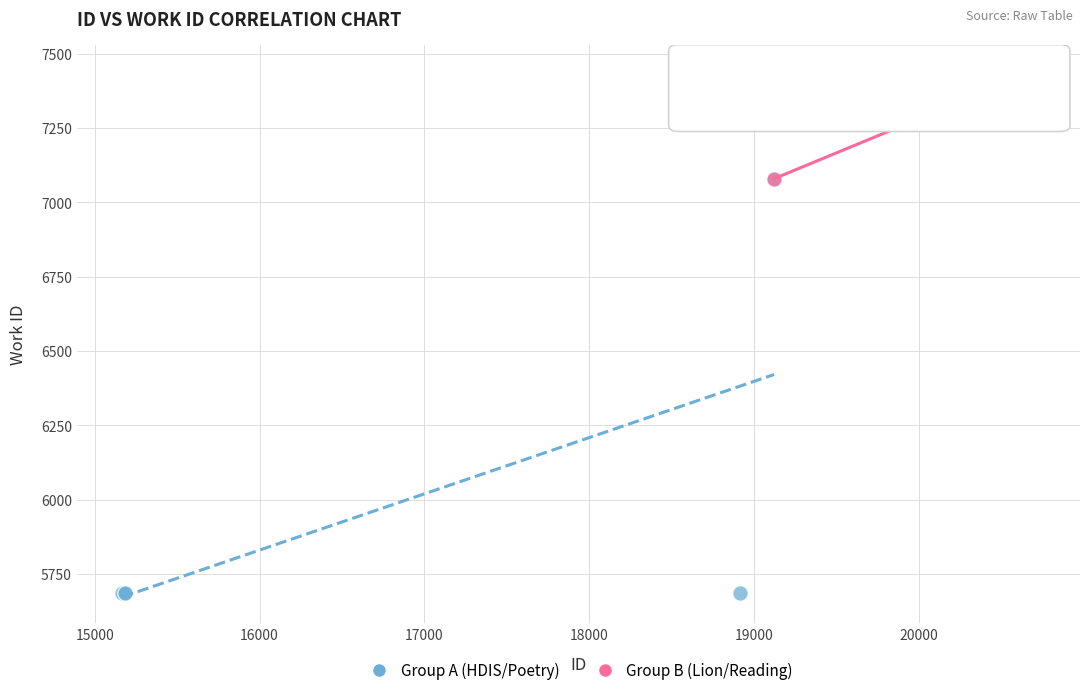

Which series reaches the maximum Y coordinate?

Group B (Lion/Reading)